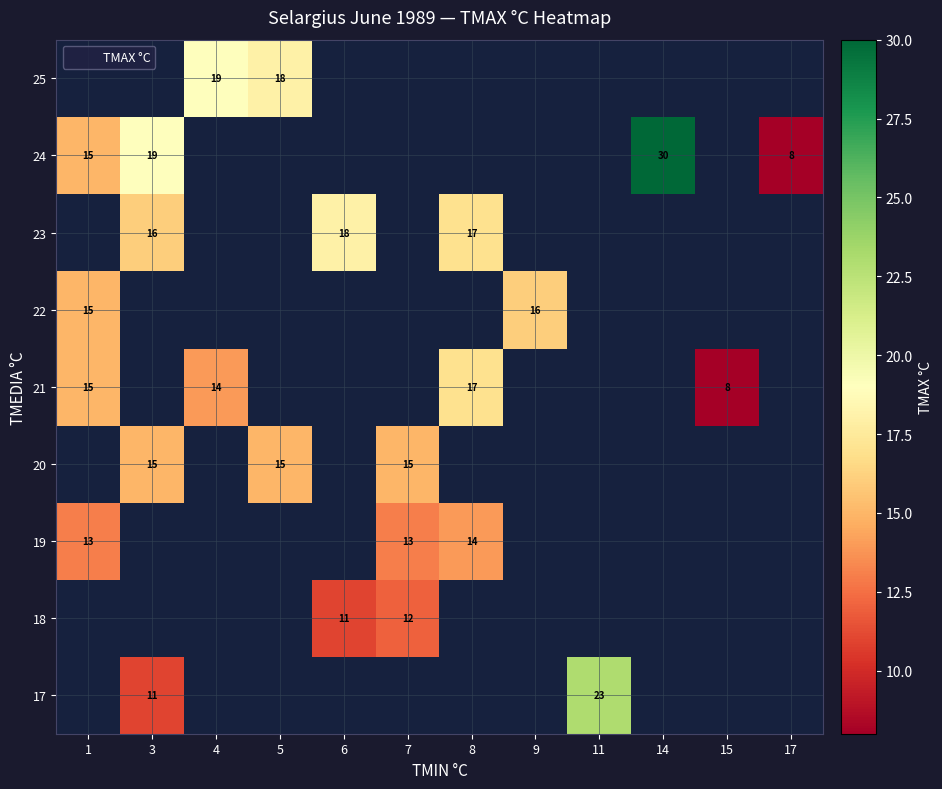

The value of 19 at 1 is 13. True or false?

True